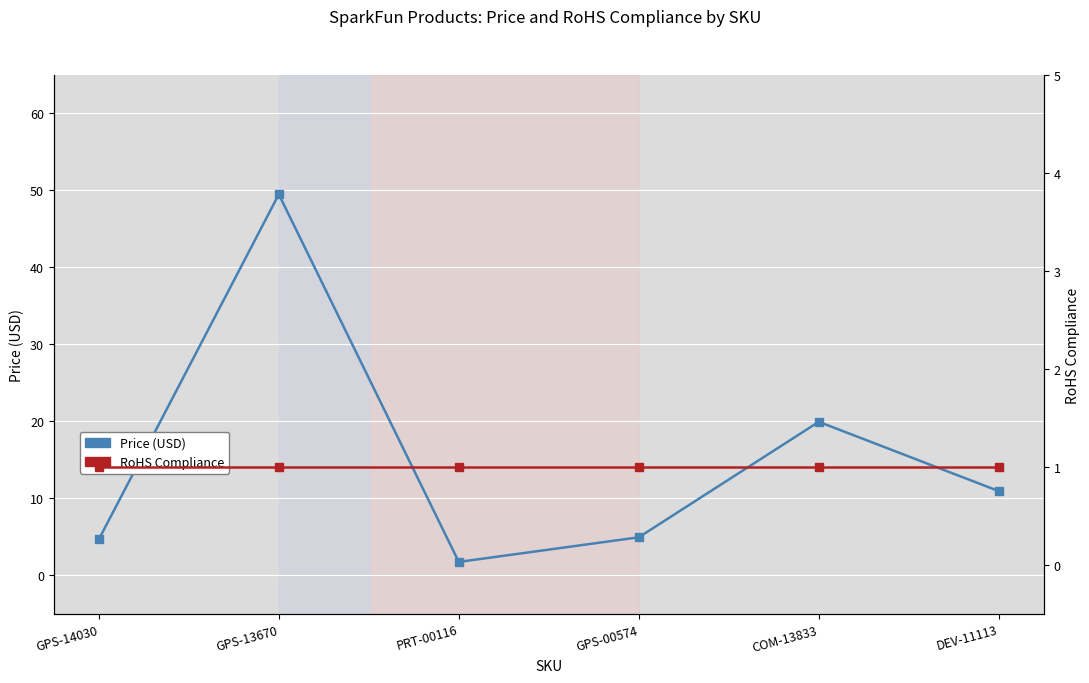

What is the difference between the highest and lowest values at DEV-11113?

9.9